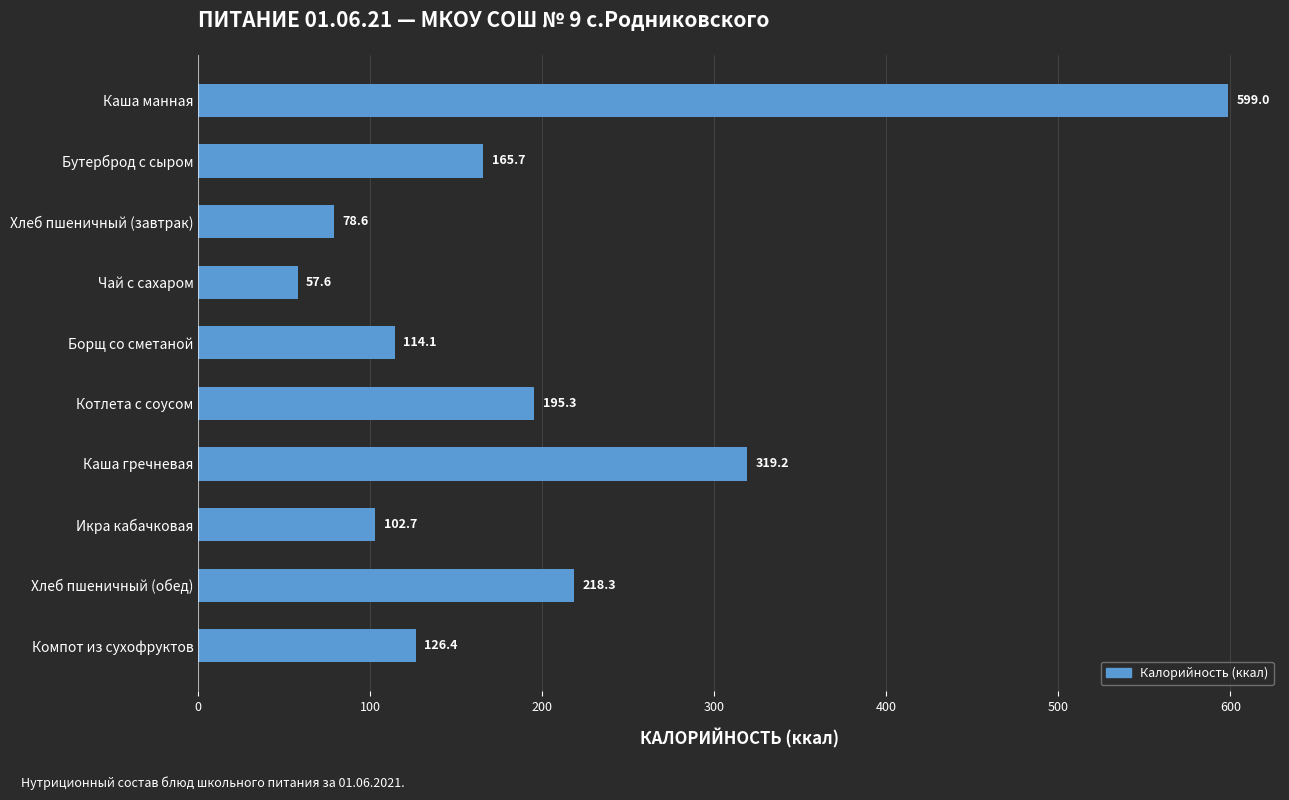

What is the ratio of the value at Каша гречневая to the value at Борщ со сметаной?

2.8